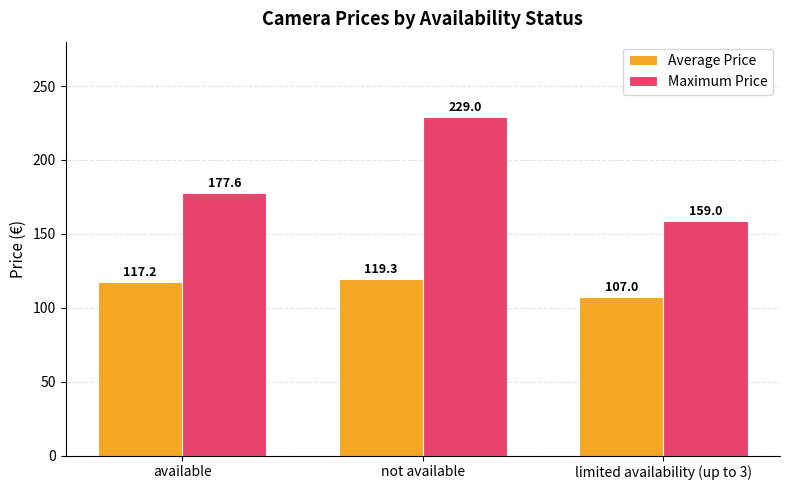

What is the approximate value of Average Price at not available?

119.3